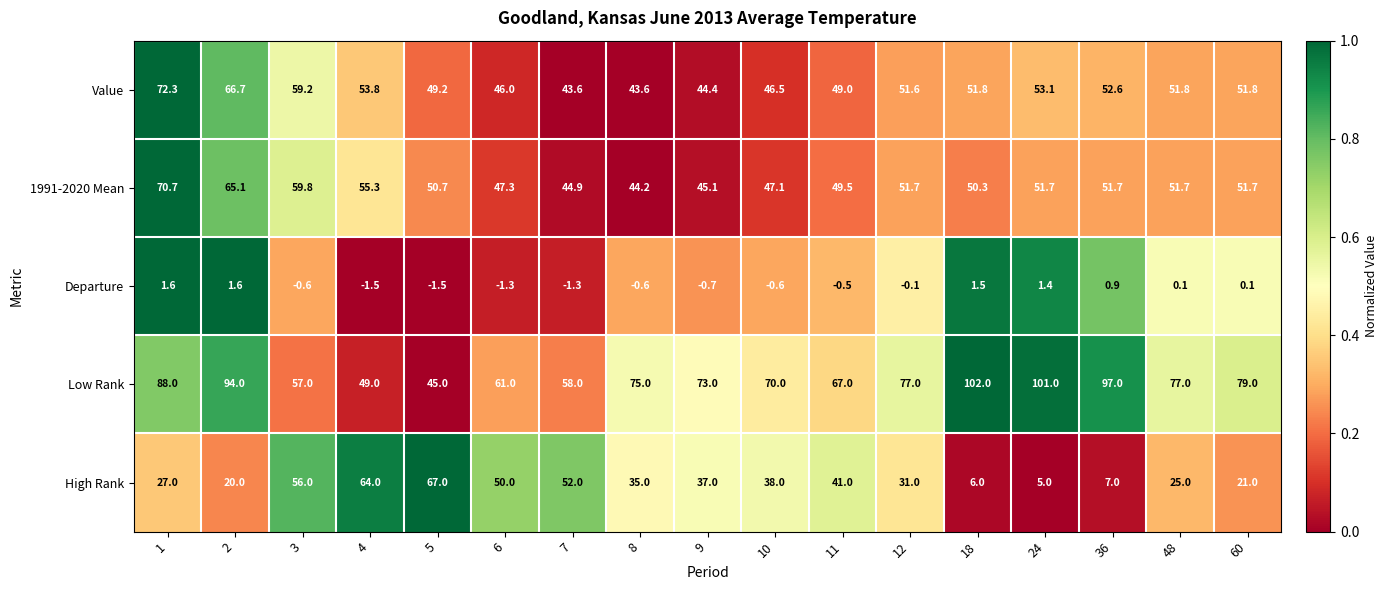

What is the minimum value for 1991-2020 Mean?

44.2